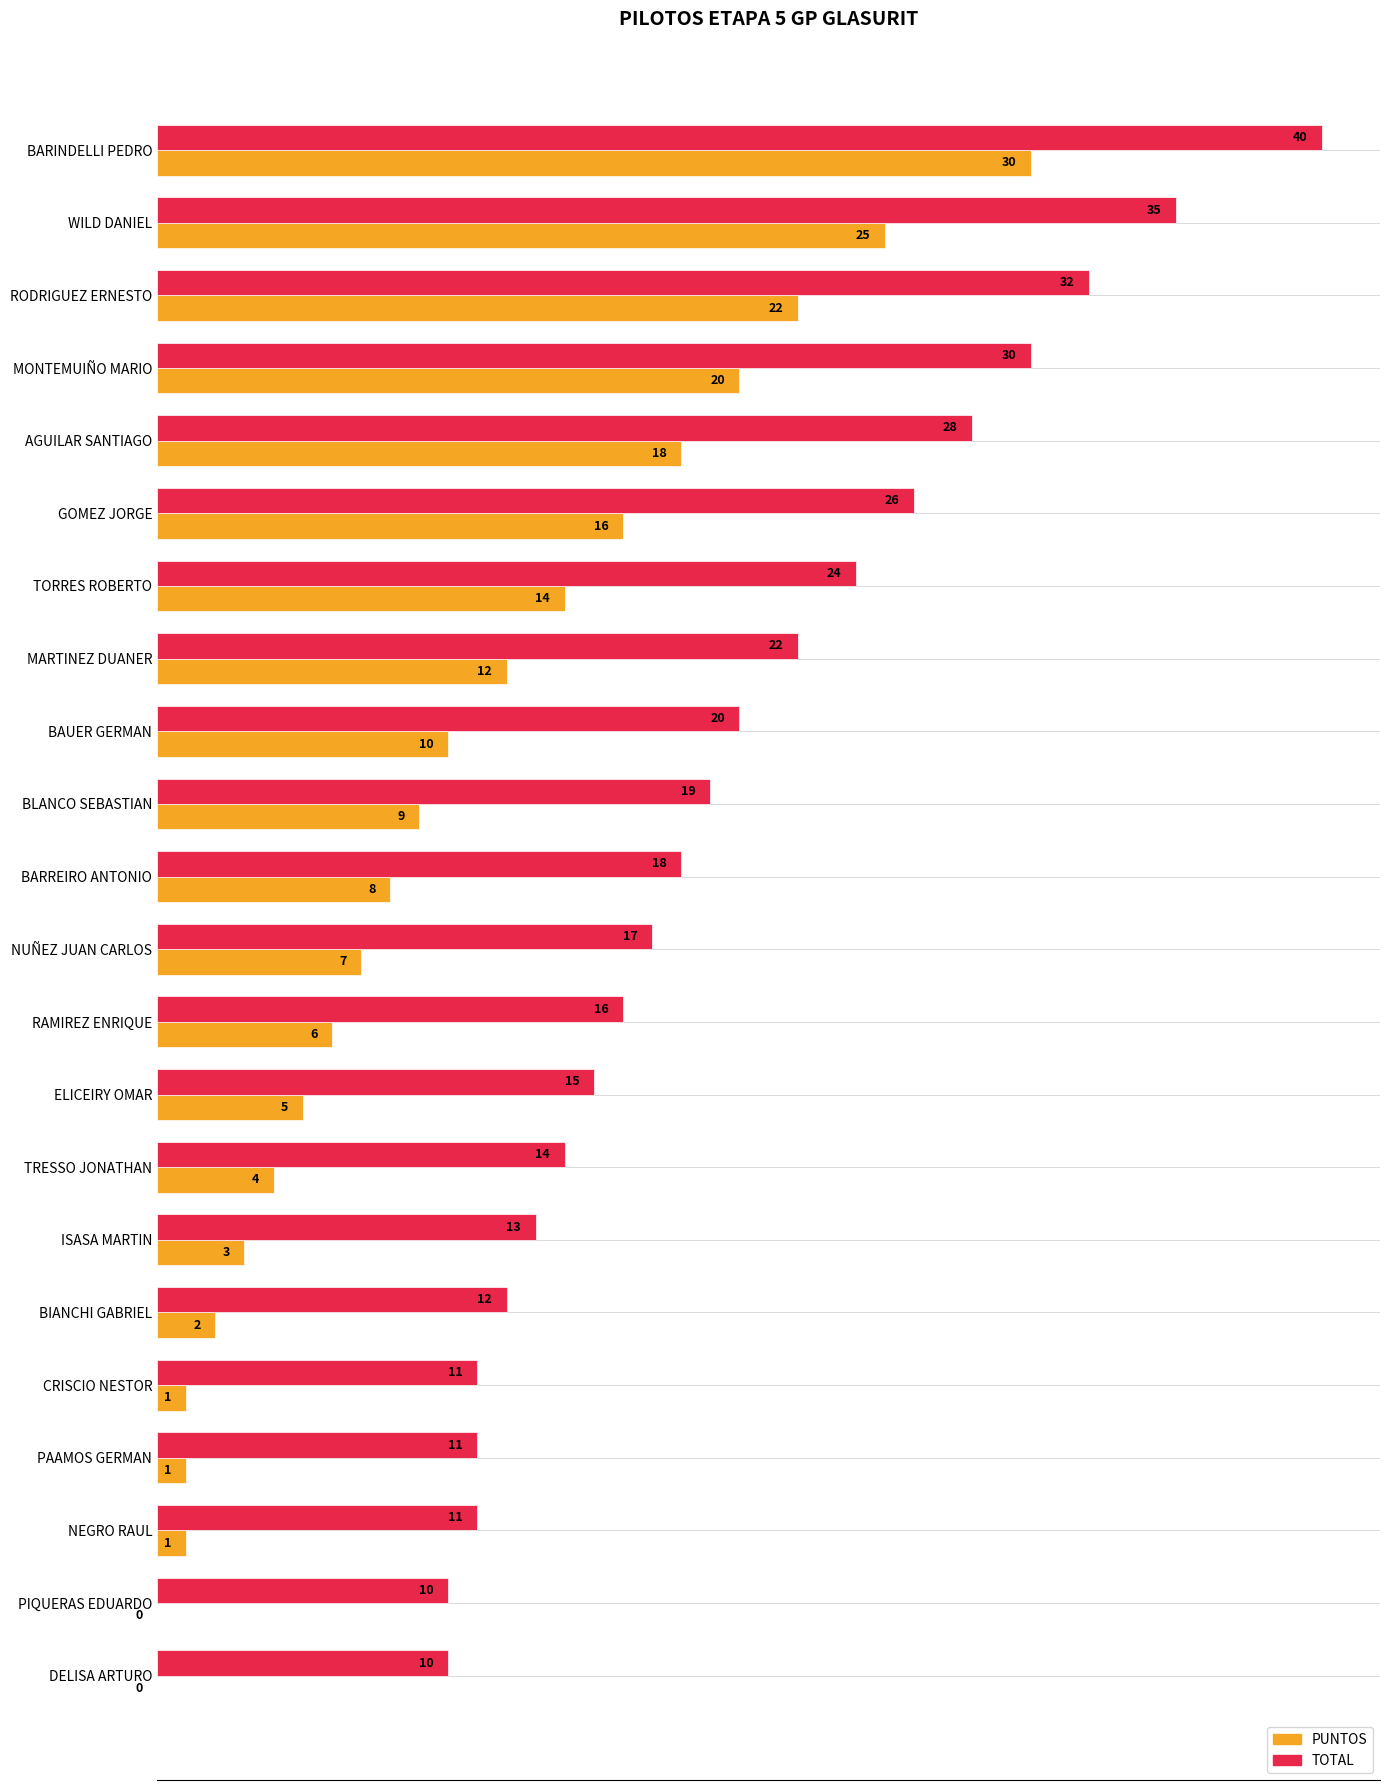

What is the sum of the PUNTOS values at TRESSO JONATHAN and ELICEIRY OMAR?

9